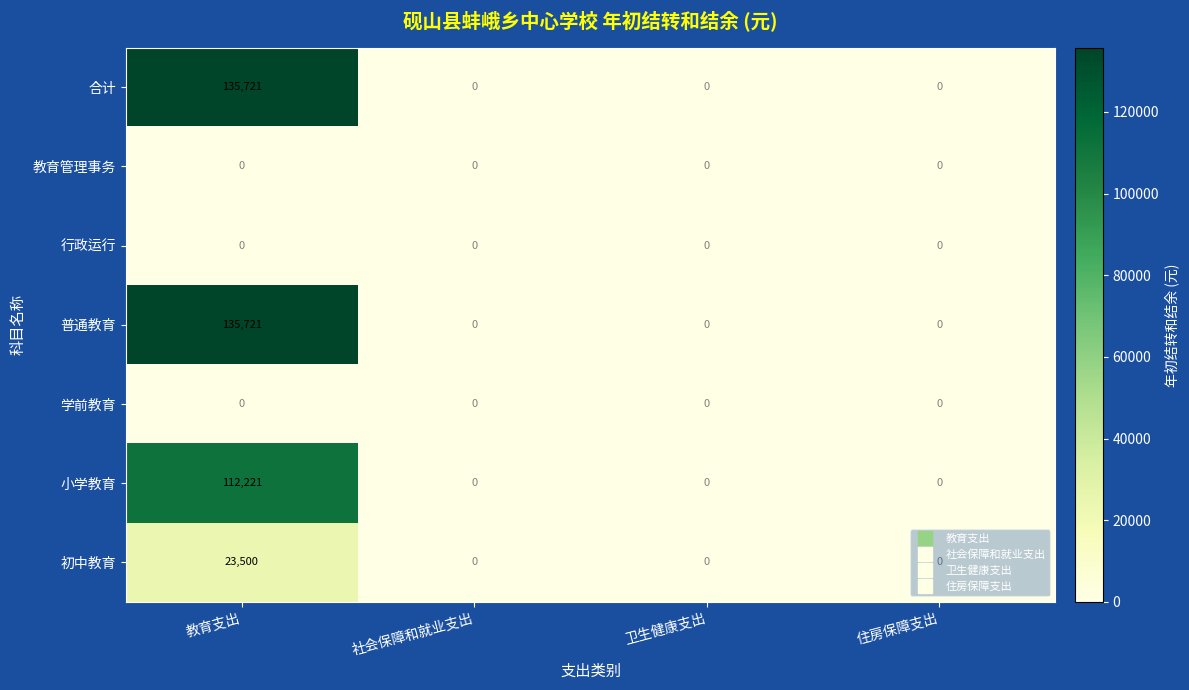

True or false: 合计 has a value of 0 at 社会保障和就业支出.

True